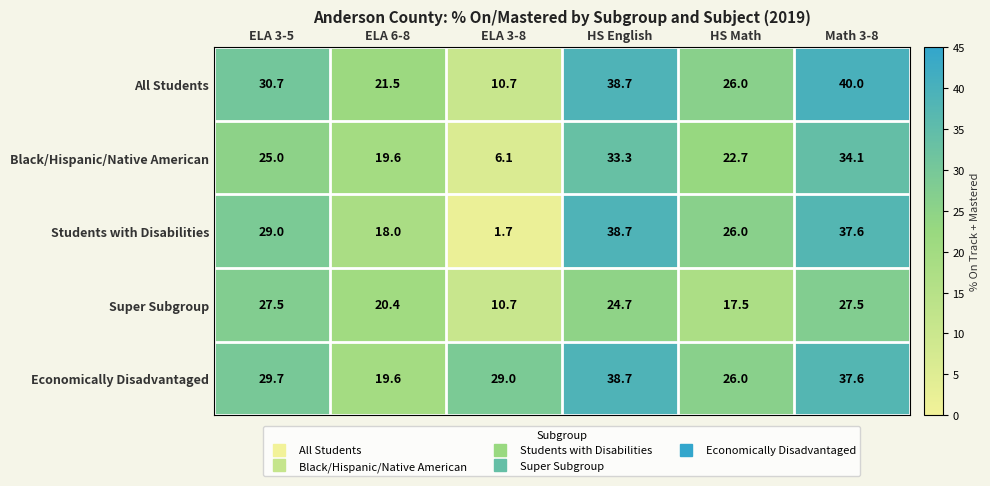

Rank the categories by All Students value from highest to lowest.

Math 3-8, HS English, ELA 3-5, HS Math, ELA 6-8, ELA 3-8